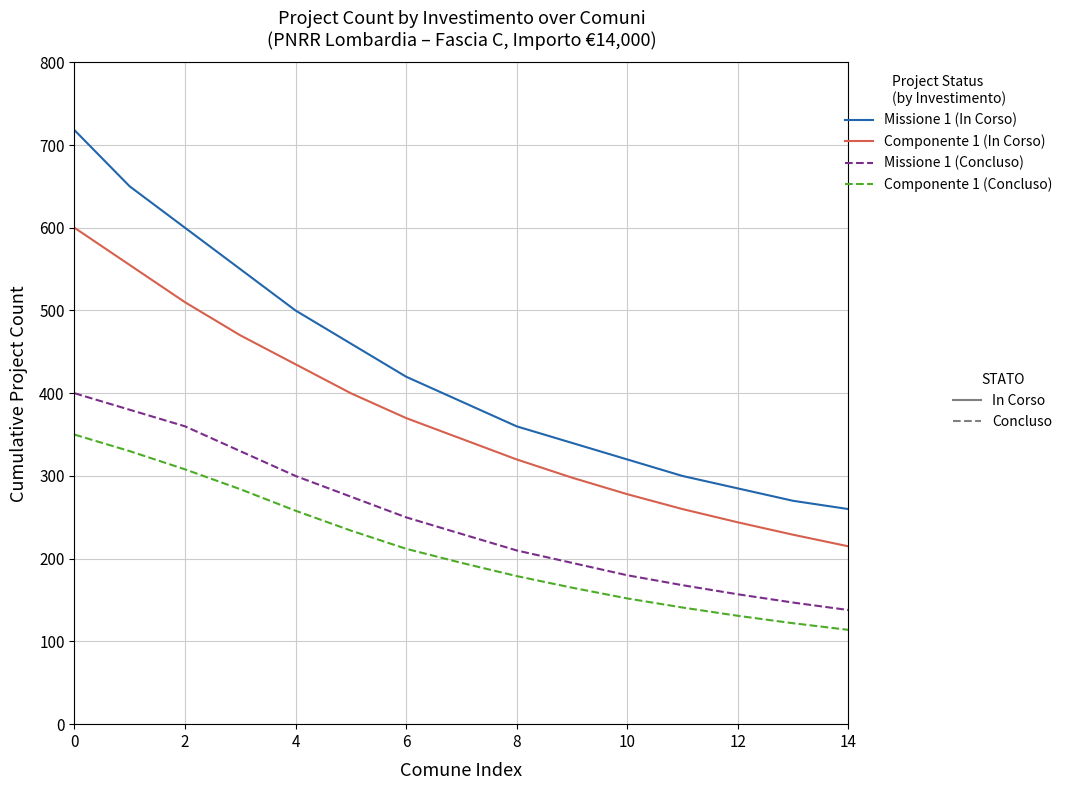

What is the smallest value displayed?

114